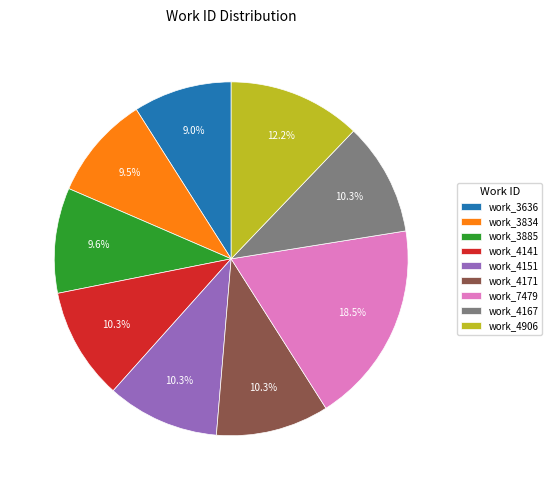

True or false: work_4167 accounts for 20% of the total.

False